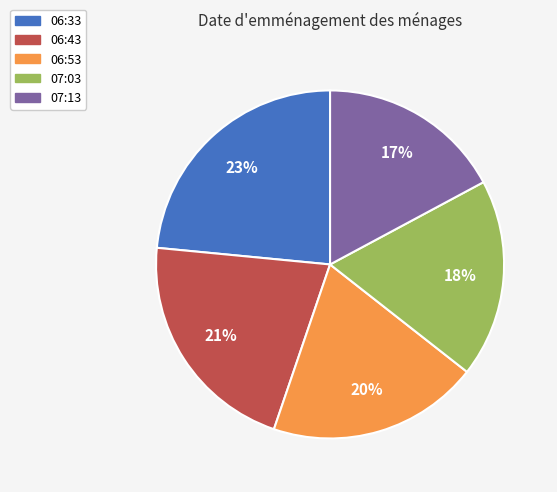

Is it true that 06:43 is 36% of the pie?

False